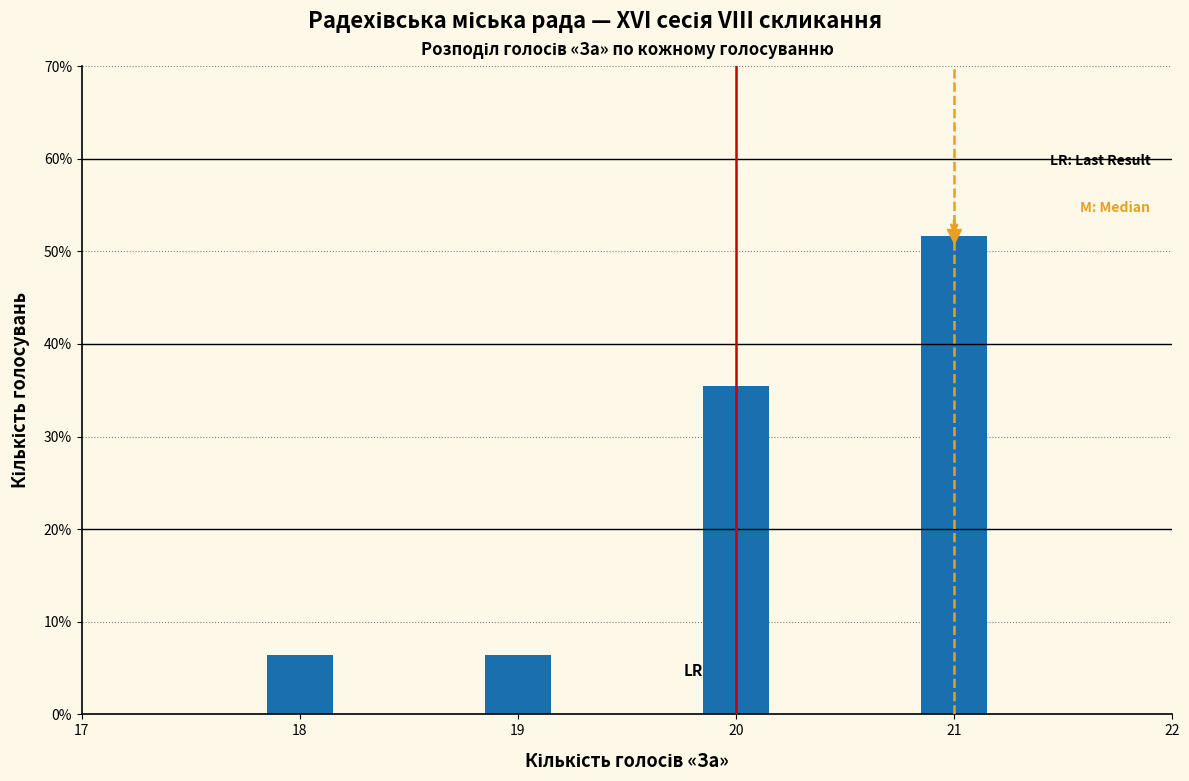

Reading left to right, transcribe all the data shown in this chart.

6.5	6.5	35.5	51.6